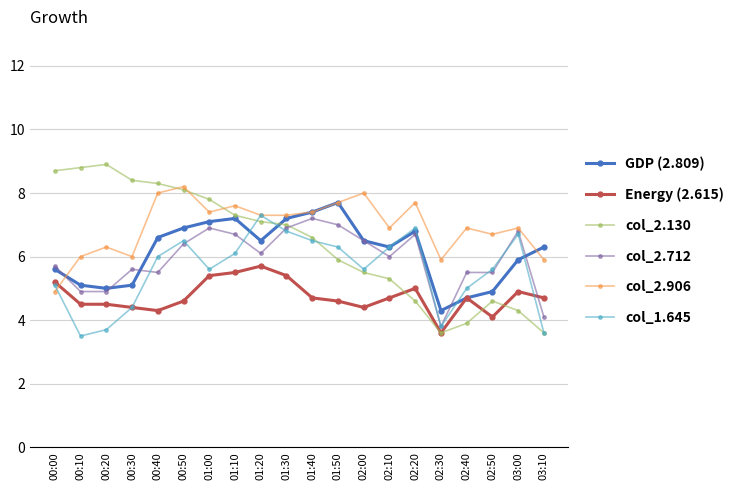

What is the approximate value of col_1.645 at 00:50?

6.5